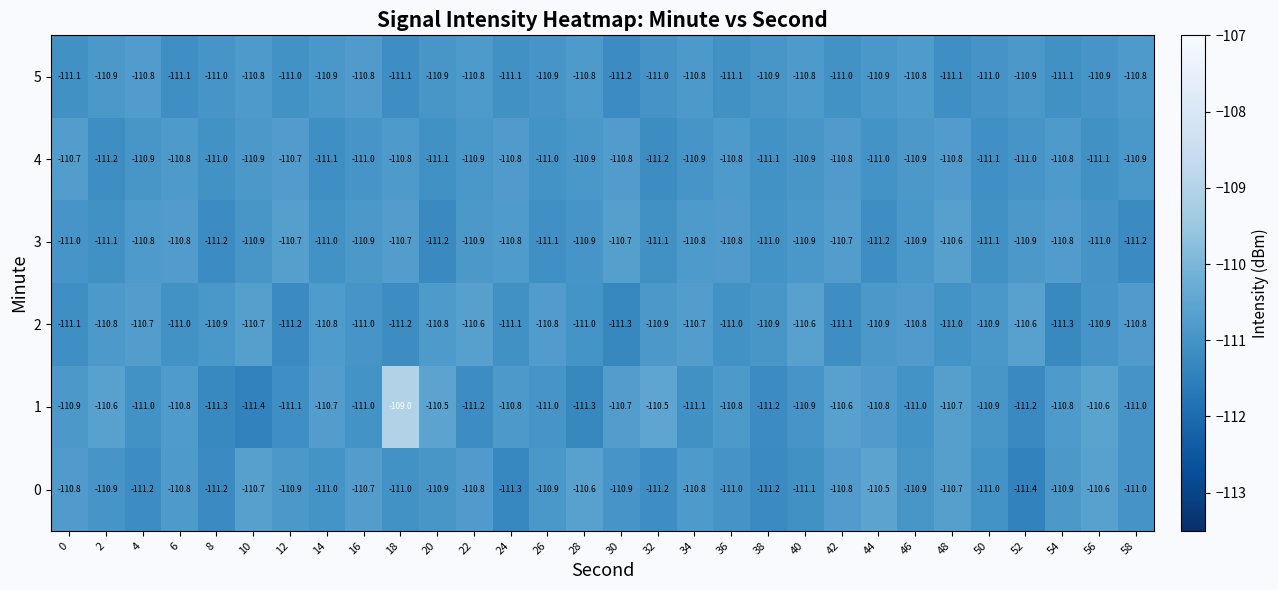

How many 2 values are between -111 and -110?

23